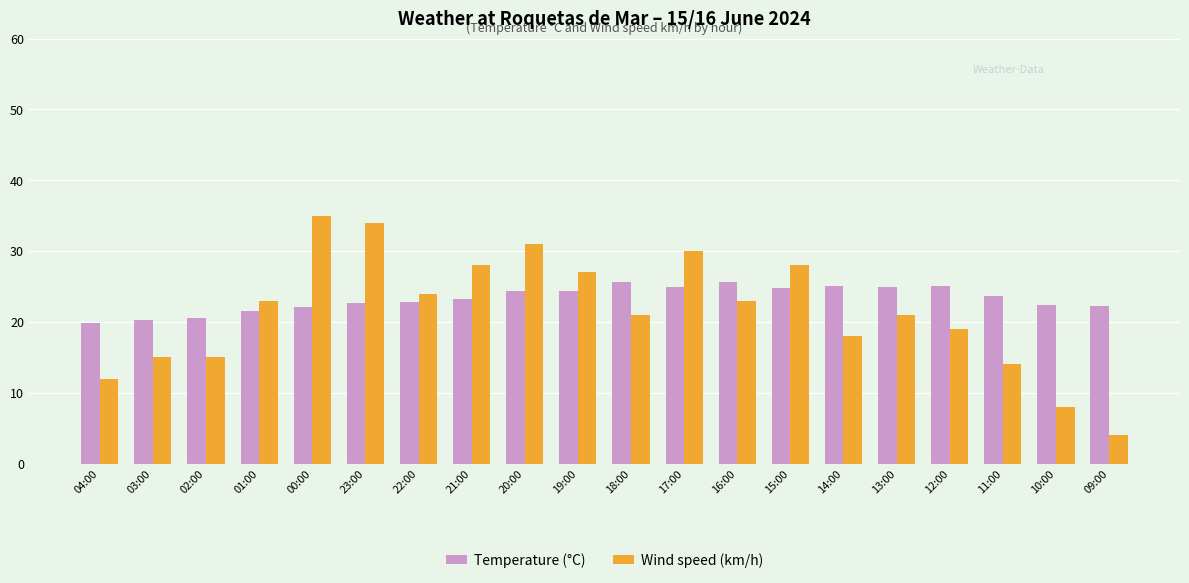

Is the value of Wind speed (km/h) at 14:00 greater than the value of Temperature (°C) at 18:00?

No